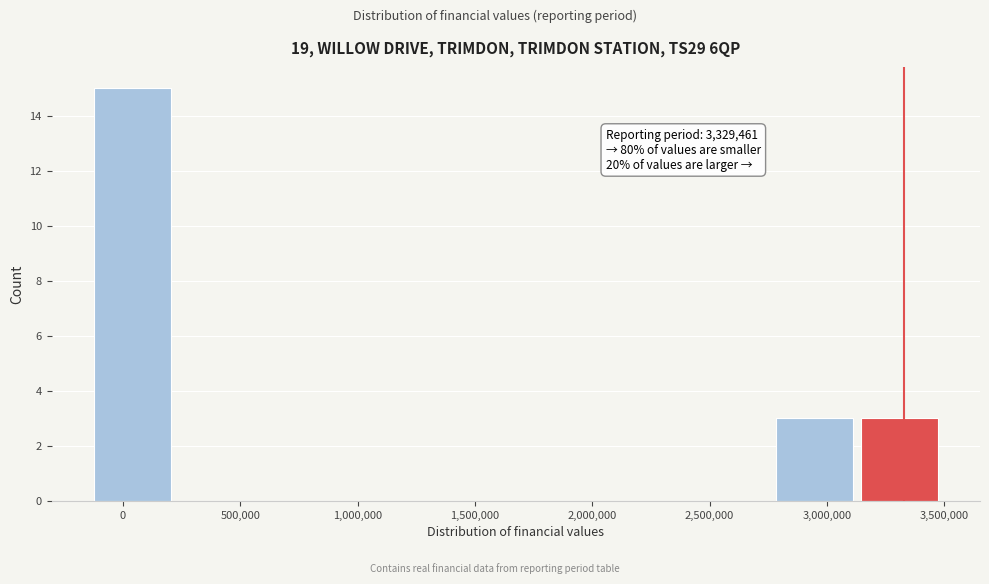

Which range on the x-axis has the tallest bar?

-150000 to 200000